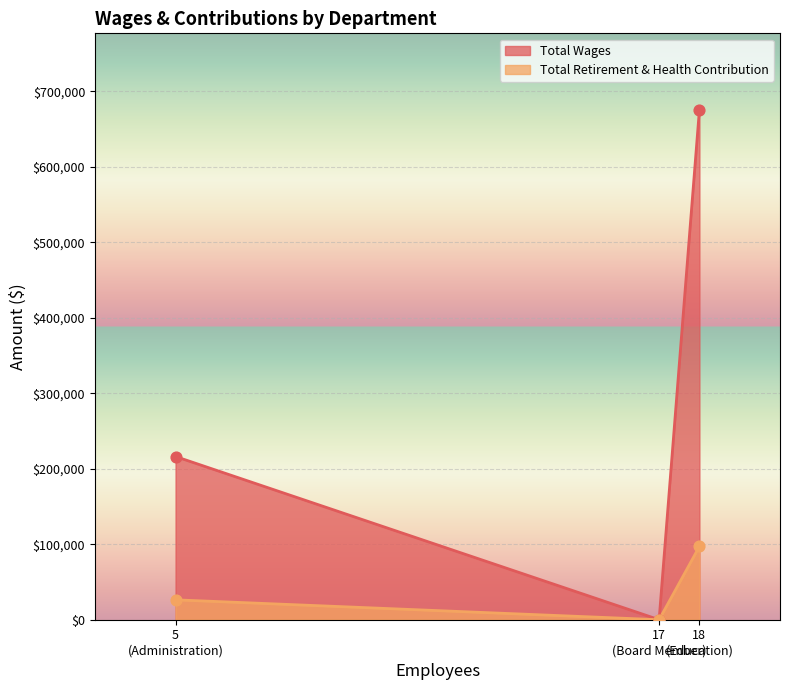

Which series contains the lowest Y value?

Total Wages